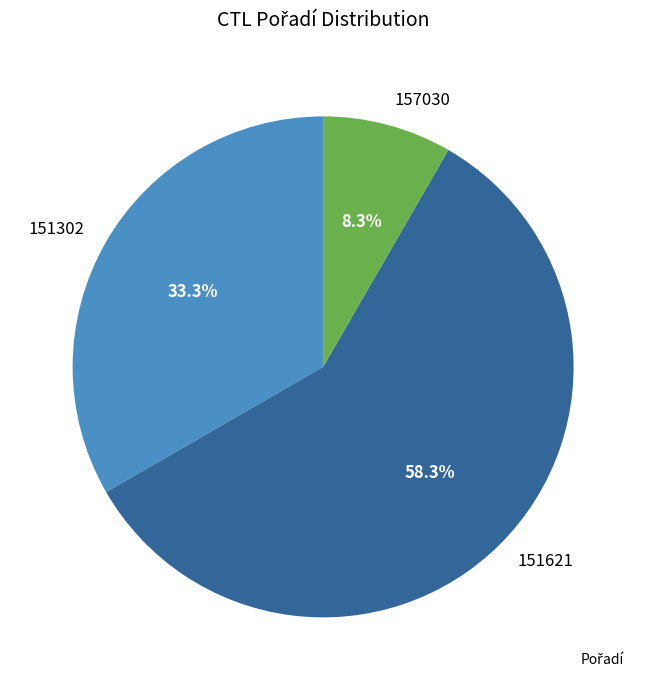

To the nearest percent, what percentage of the pie is 151621?

58%